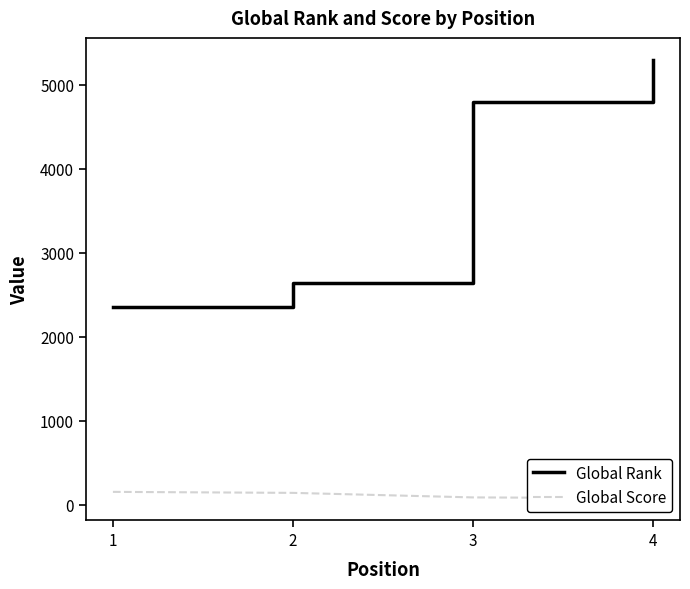

Rank the series by their average value, from highest to lowest.

Global Rank, Global Score